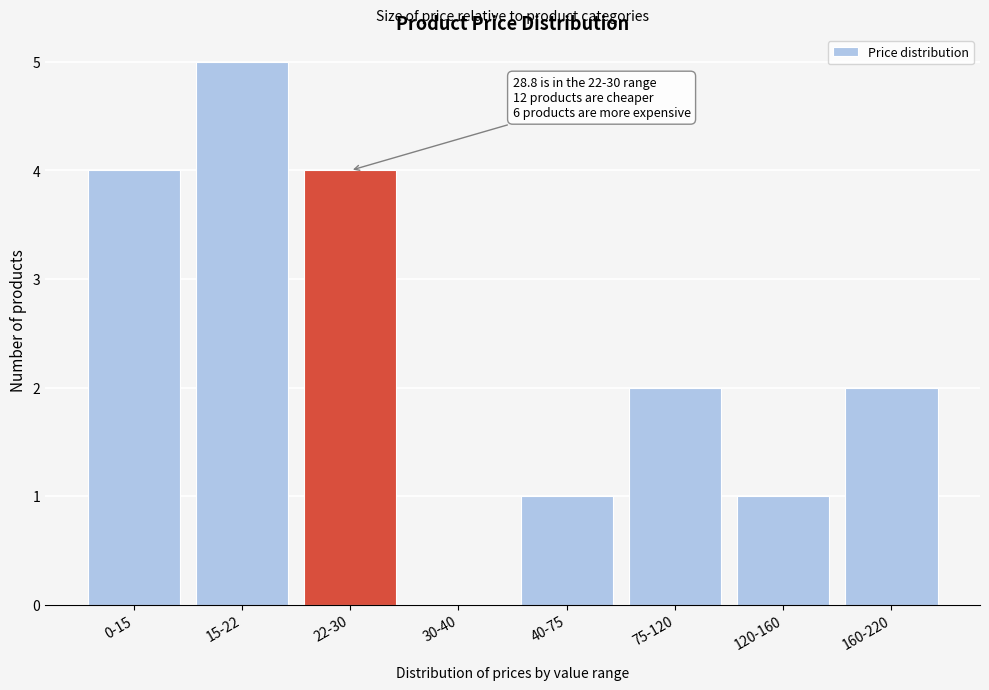

Reading left to right, what are all the values shown in this chart?

0-15=4	15-22=5	22-30=4	30-40=0	40-75=1	75-120=2	120-160=1	160-220=2